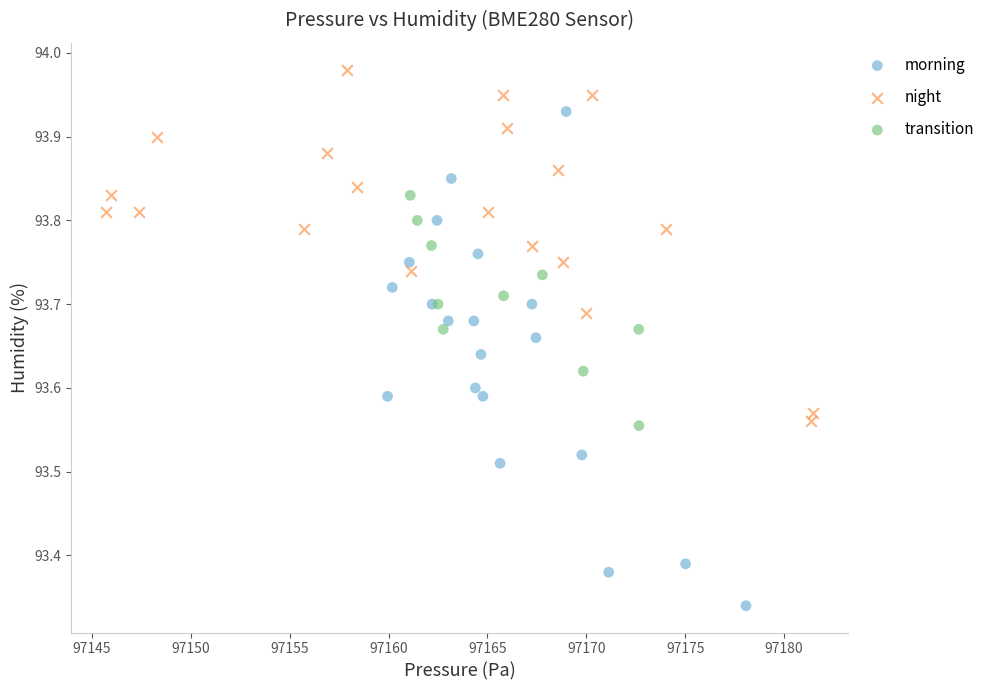

What are all the series names shown in the legend?

morning, night, transition